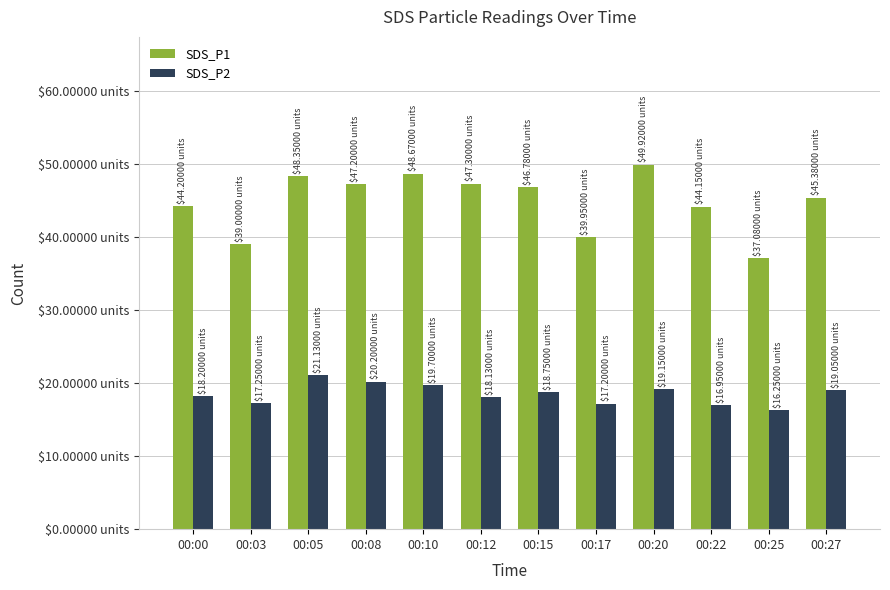

What is the minimum value shown in the chart?

16.2